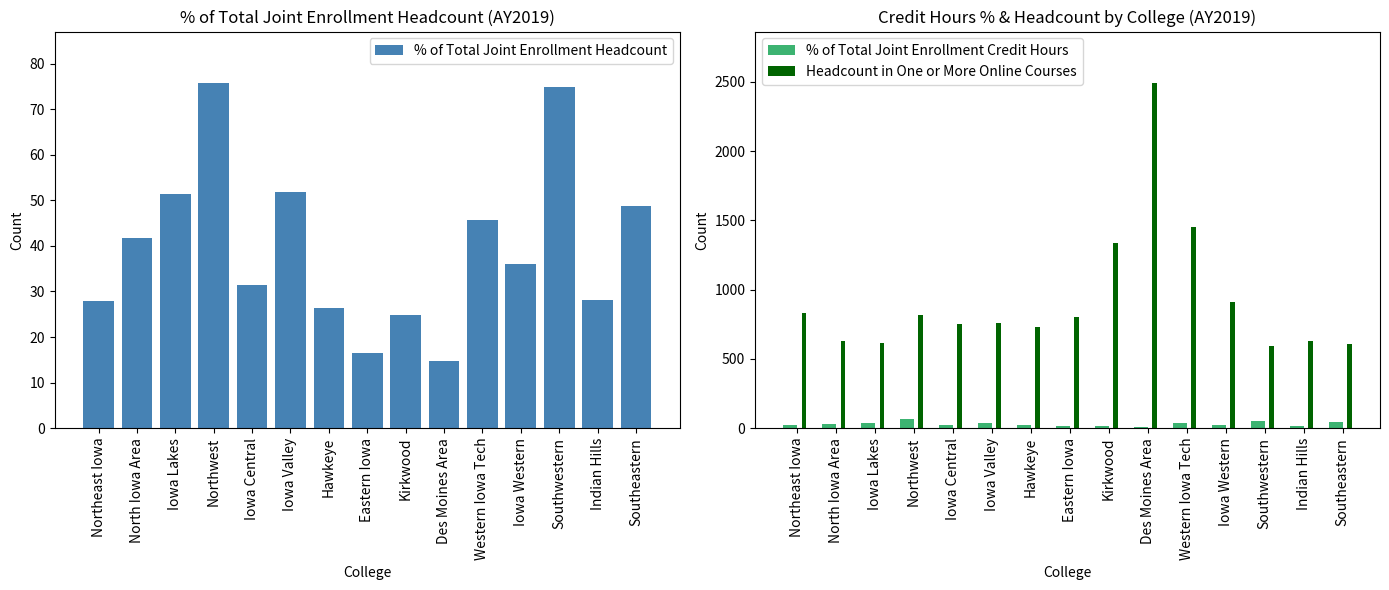

What position from the left is Western Iowa Tech?

11